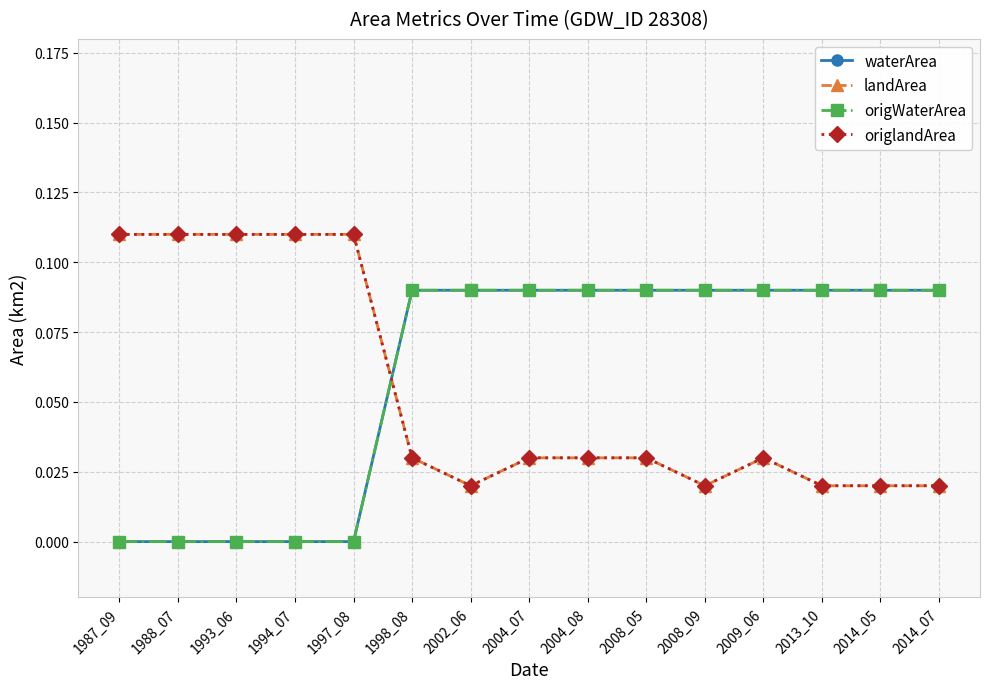

What is the average value of the waterArea series?

0.1